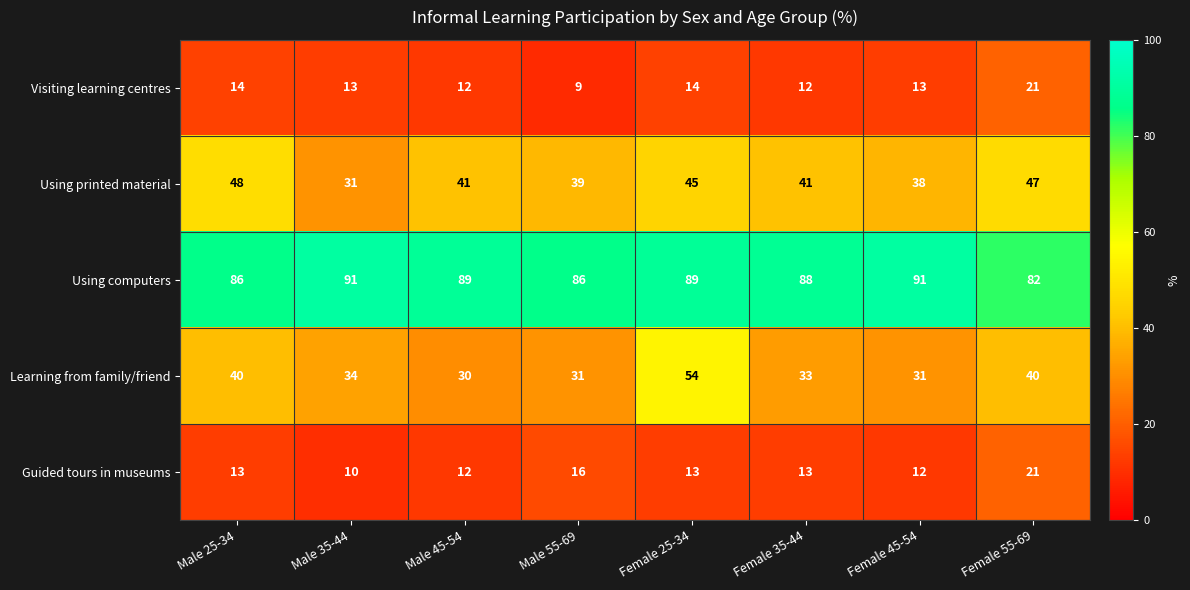

What is the greatest value displayed?

91